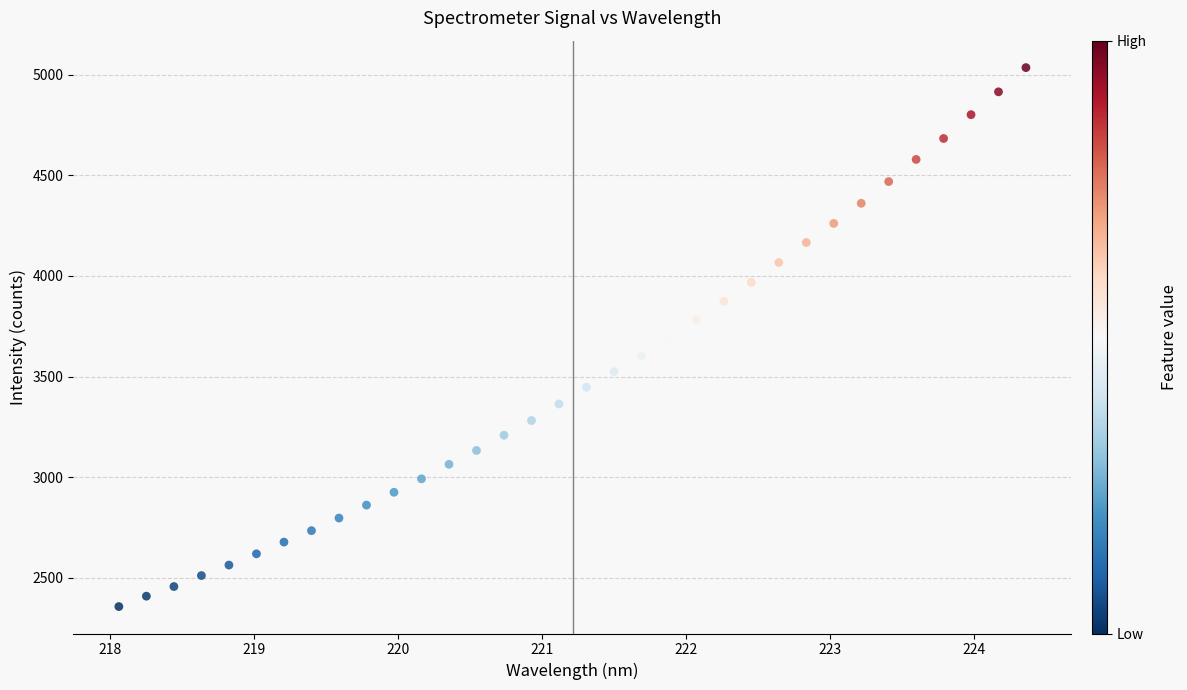

What is the range of Y values (max minus min)?

2677.4